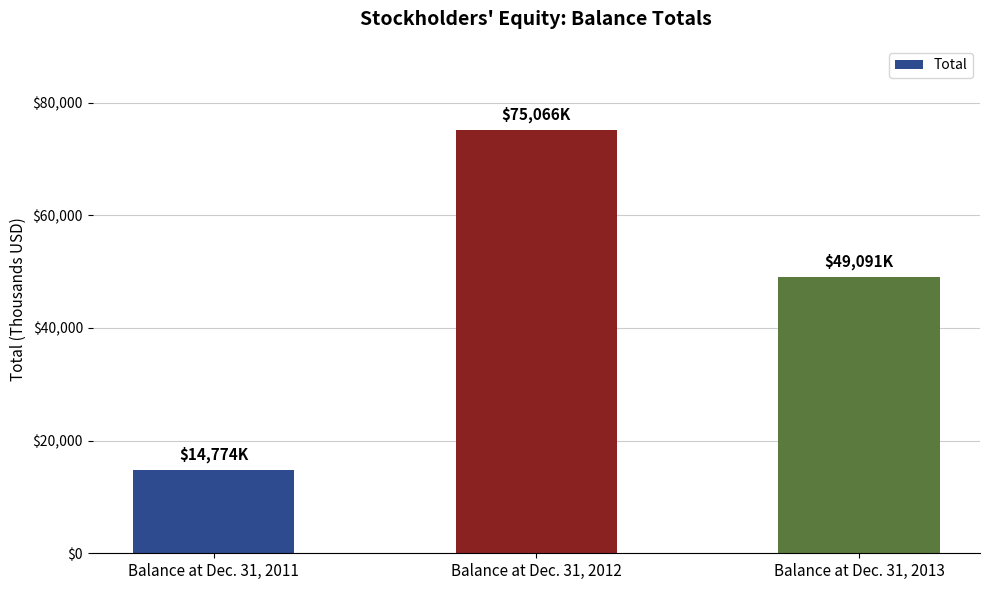

At which label does the data first exceed 49091?

Balance at Dec. 31, 2012